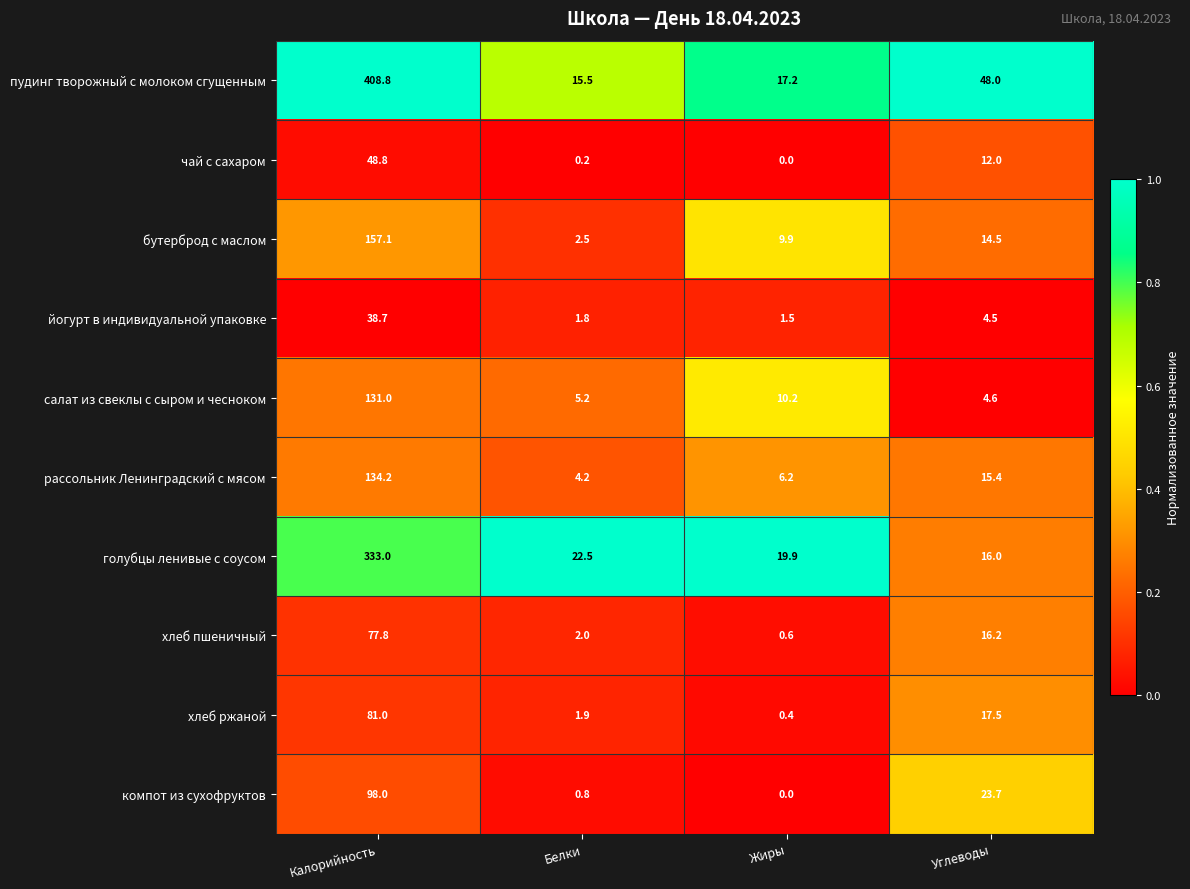

The голубцы ленивые с соусом series shows 216.2 at Калорийность. True or false?

False